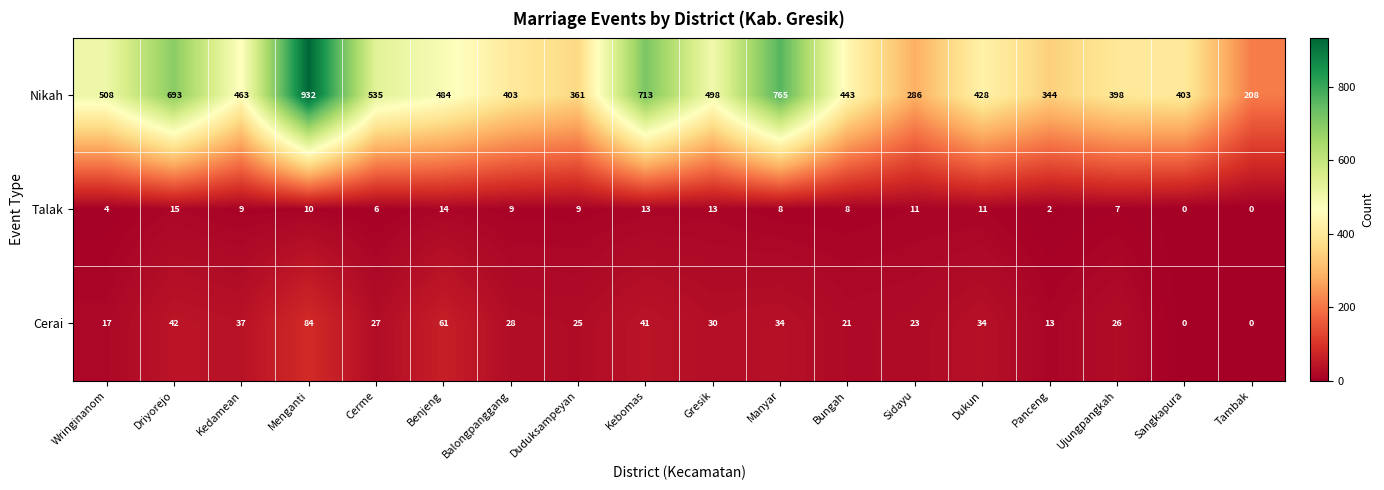

What is the total value across all series at Kedamean?

509